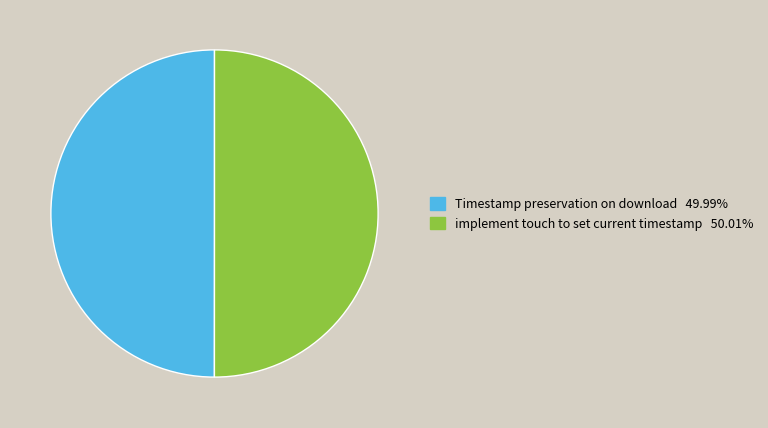

What is the ratio of the value at implement touch to set current timestamp to the value at Timestamp preservation on download?

1.0